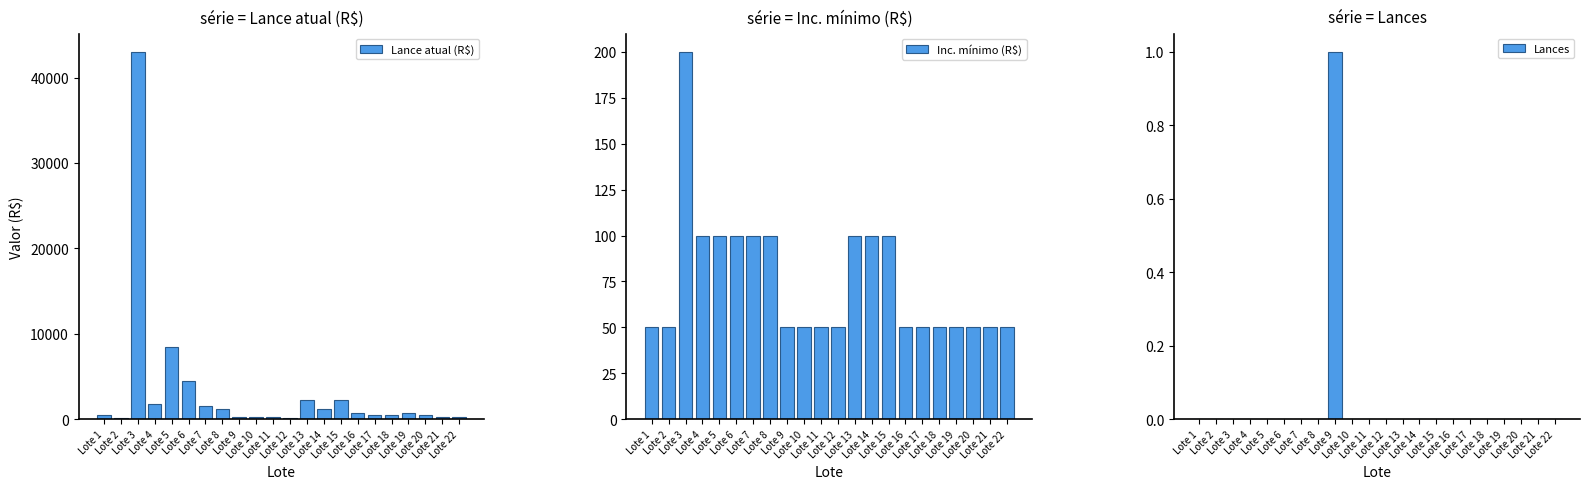

What is the total value across all series at Lote 9?

251